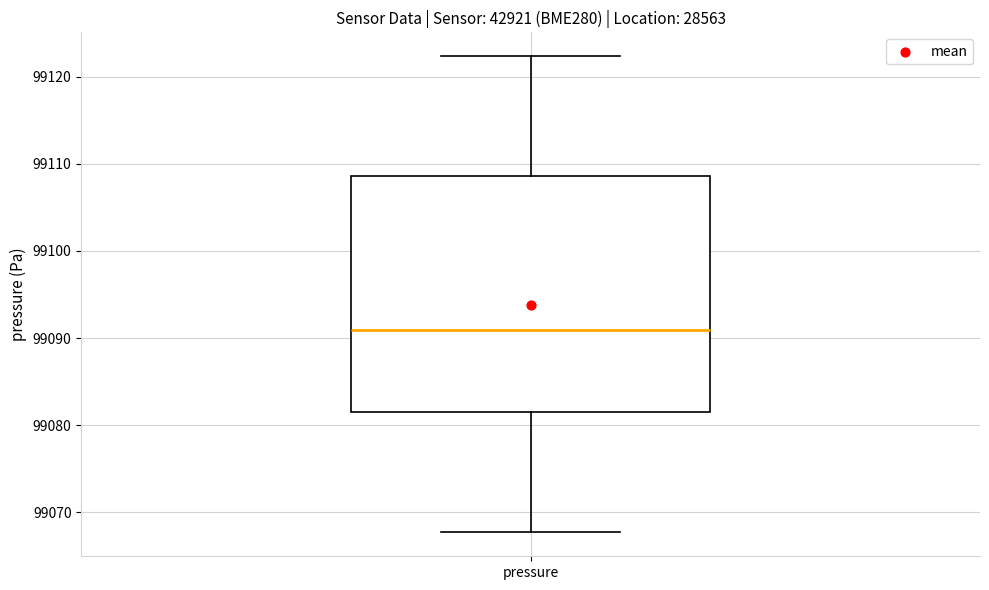

Where is the lower edge of the box for pressure on the y-axis? The values are not printed on the chart, so give them approximately, as read against the axis.

99081